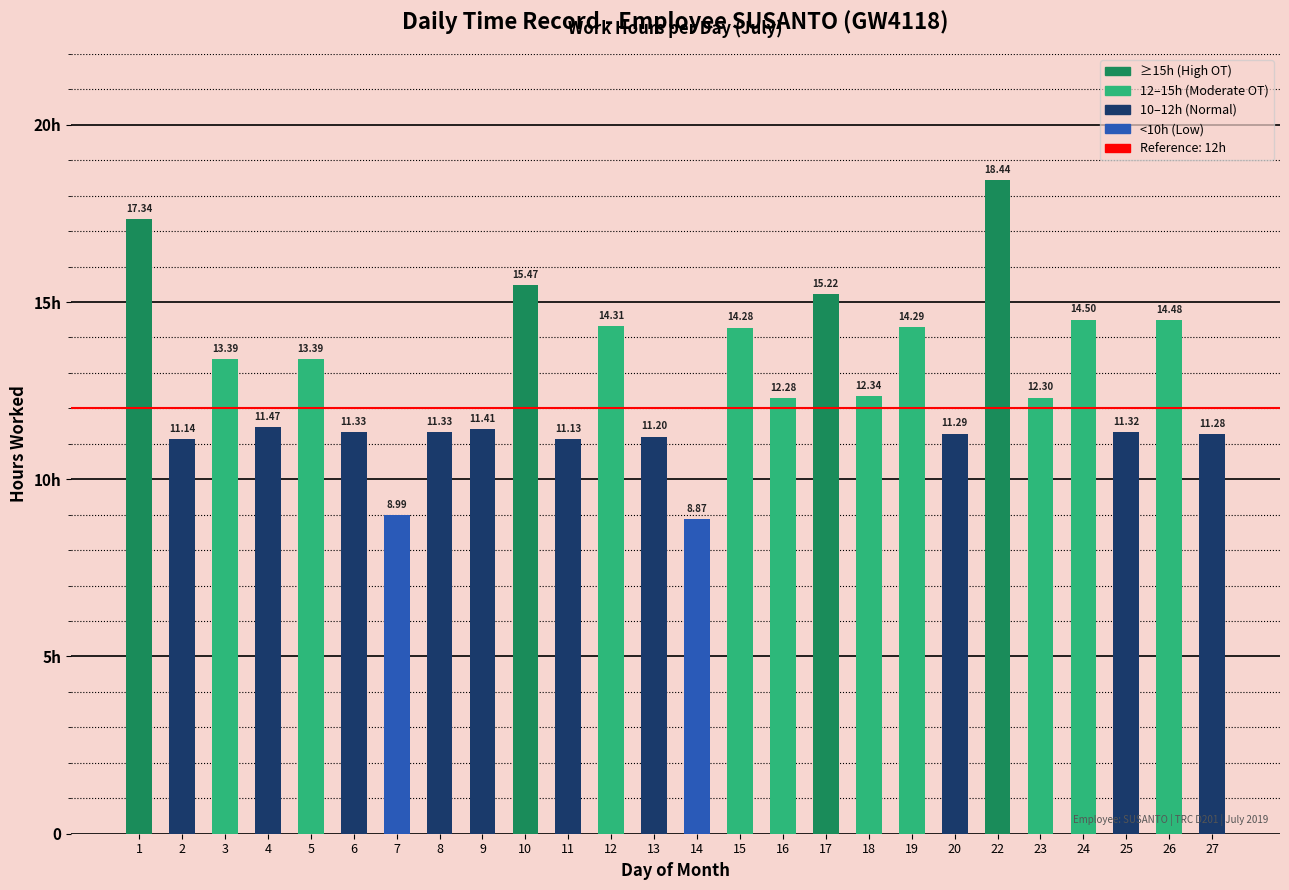

Does the chart contain any negative values?

No